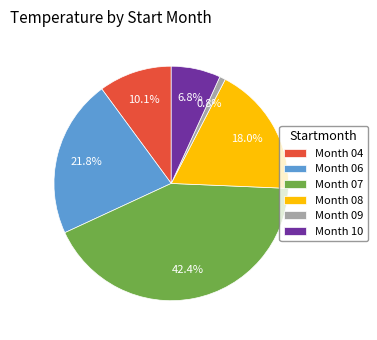

Combined, what portion of the pie is Month 10 and Month 06?

28.6%